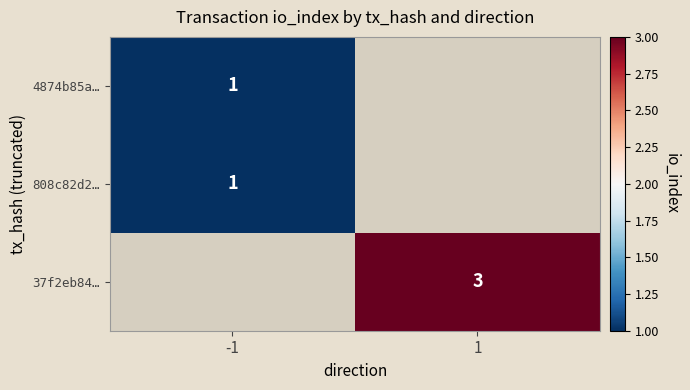

Is it true that 808c82d2… equals 2 at -1?

False